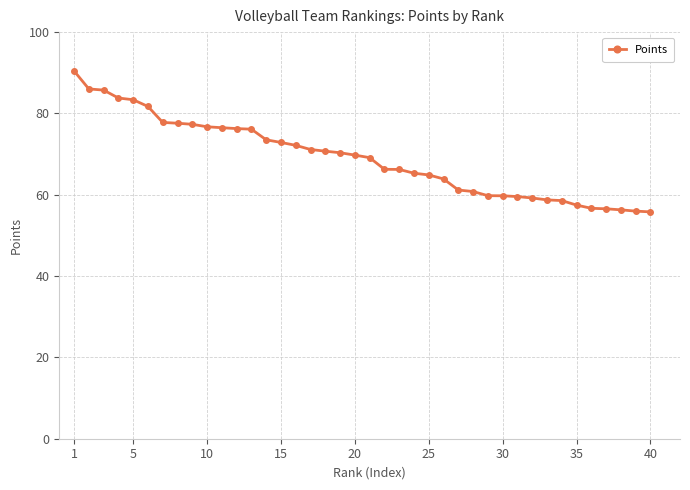

What is the greatest value displayed?

90.5